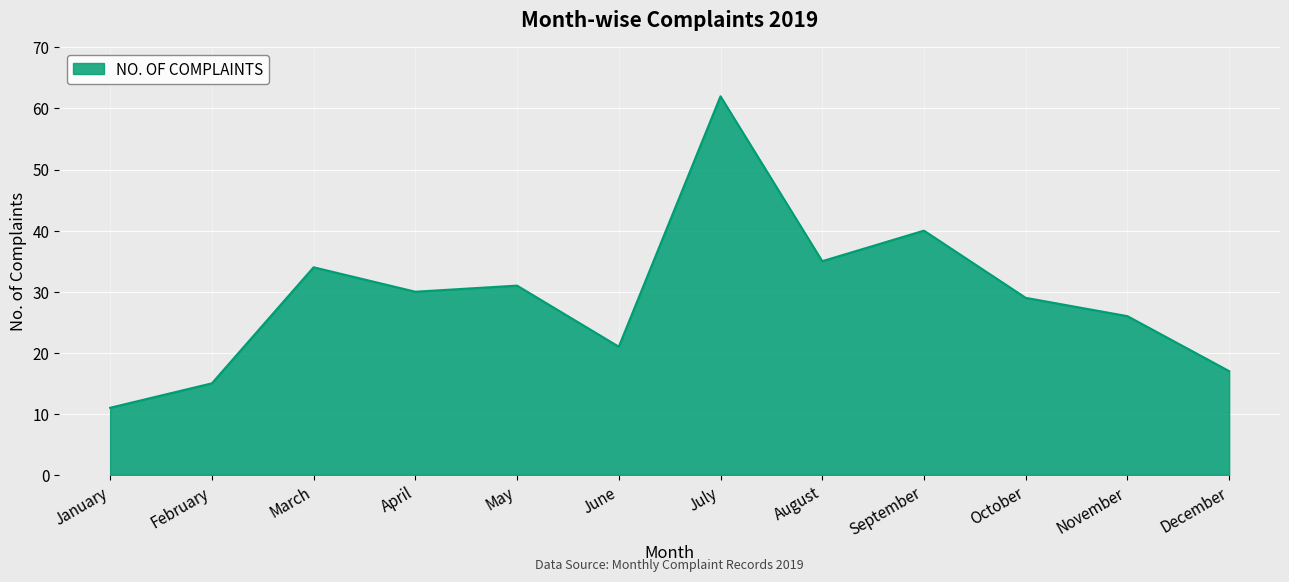

What is the sum of the values at January and July?

73